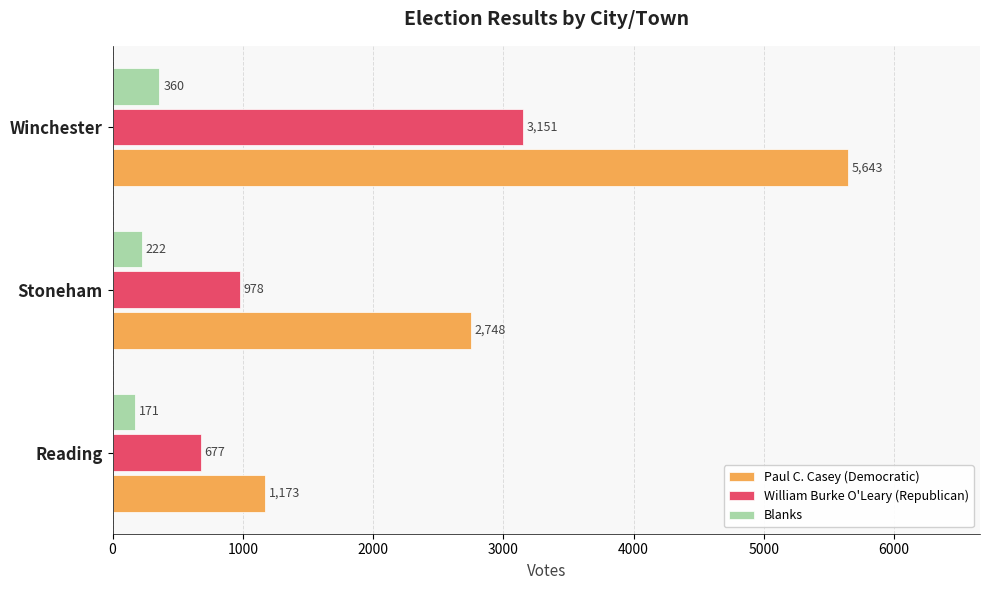

Which series has the largest total across all categories?

Paul C. Casey (Democratic)